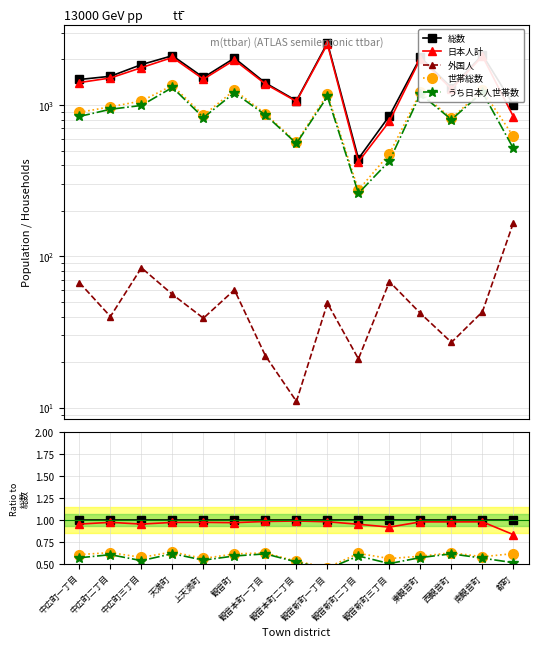

How many lines are shown in the chart?

5